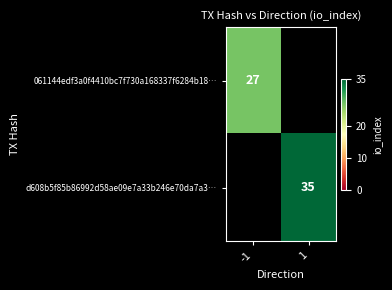

The value of 061144edf3a0f4410bc7f730a168337f6284b18… at -1 is 46. True or false?

False